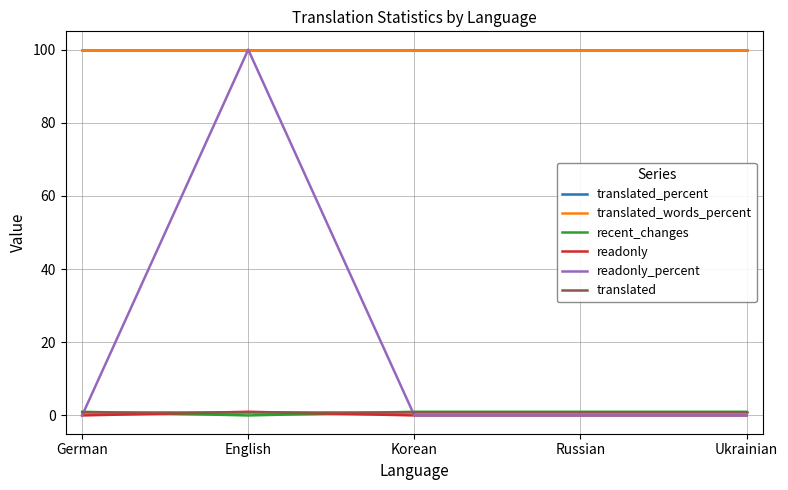

Is this an area chart (filled region under the line)?

No